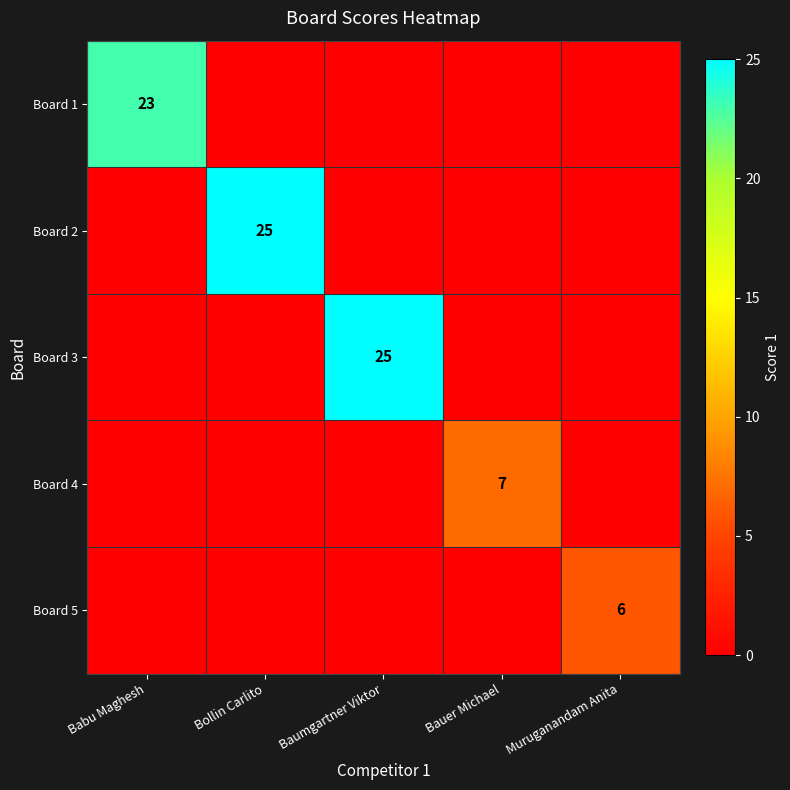

Is it true that Board 1 equals 30 at Babu Maghesh?

False